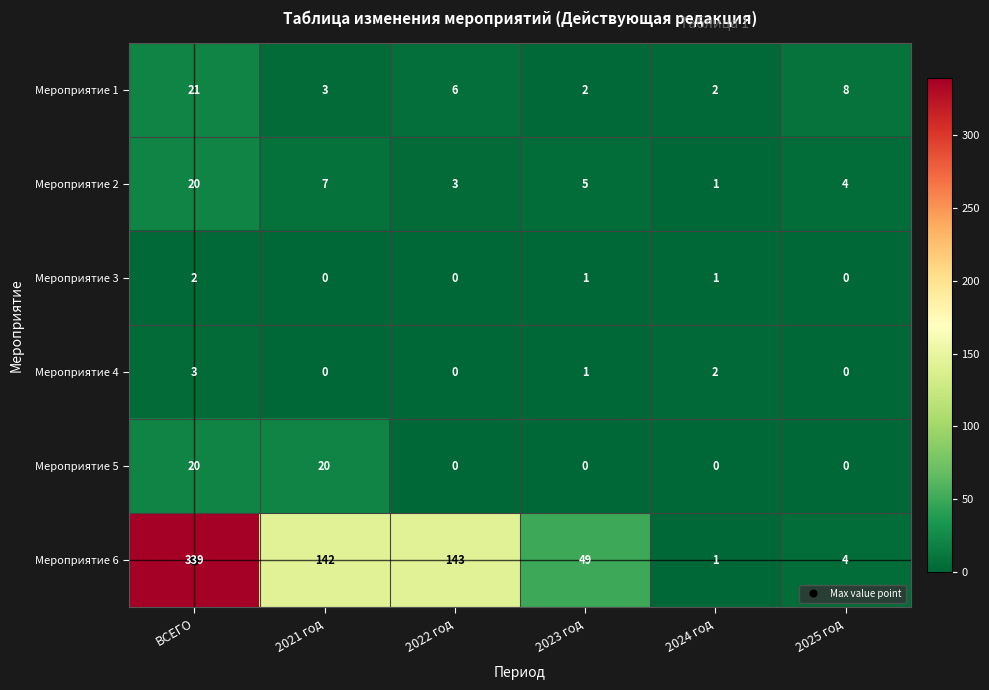

True or false: Мероприятие 3 has a value of 1 at 2024 год.

True